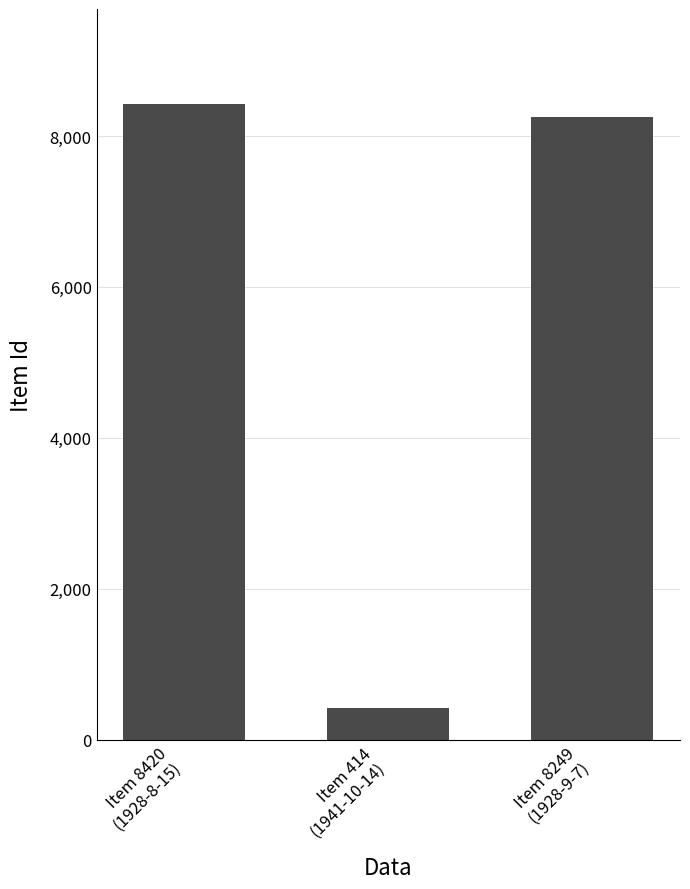

The chart shows a value of 414 at Item 414
(1941-10-14). True or false?

True